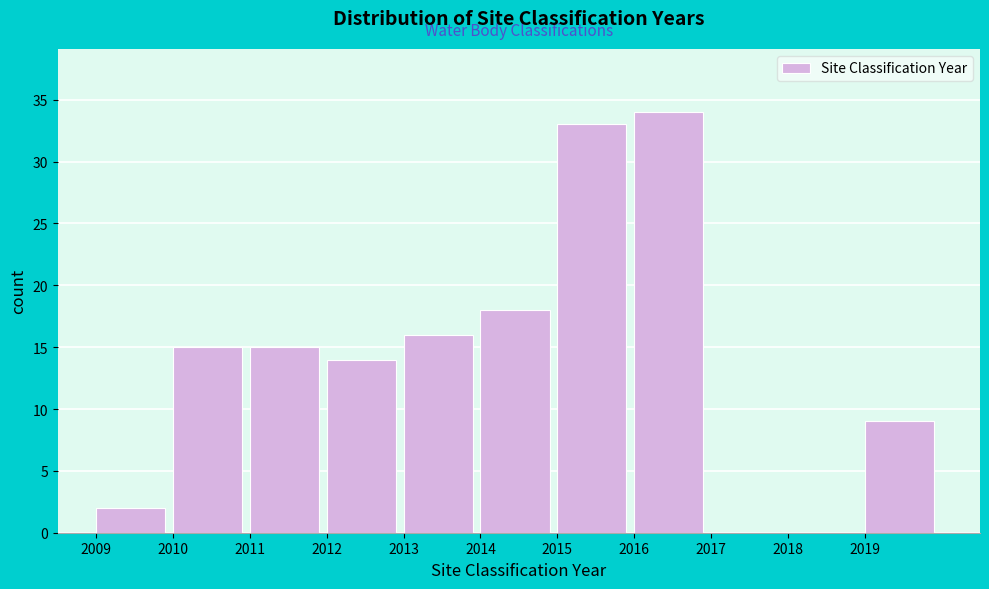

How tall is the bar that spans 2016 to 2017 on the x-axis? The values are not printed on the chart, so give them approximately, as read against the axis.

34